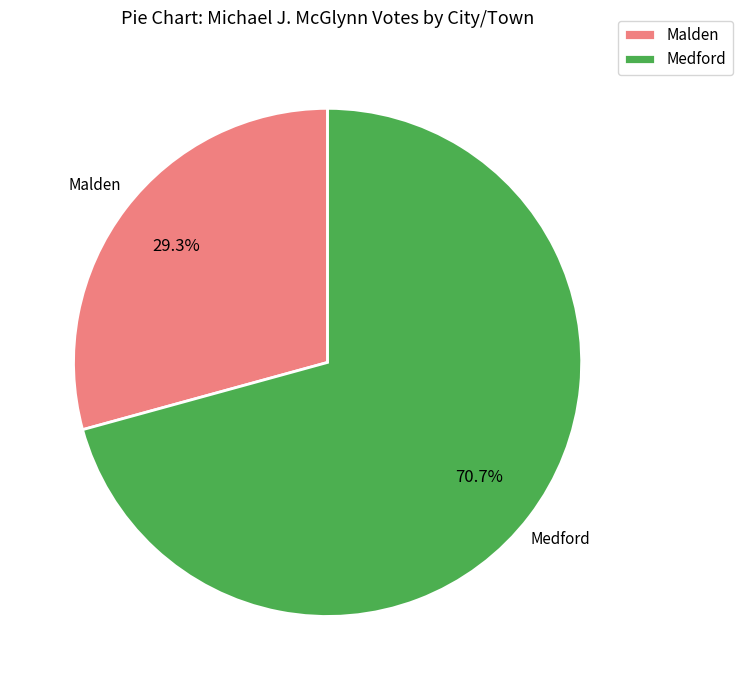

What percentage is NOT represented by Medford?

29.3%